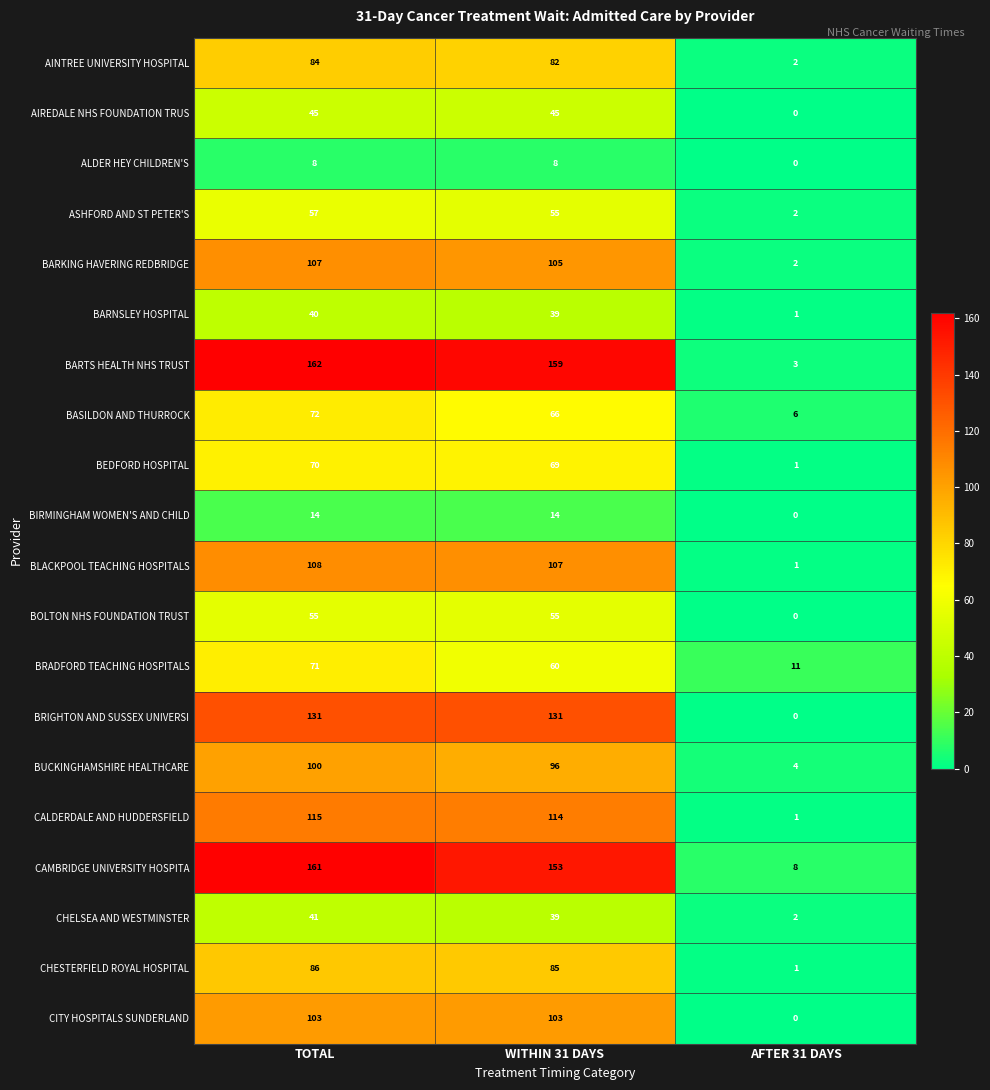

What is the difference between the BRIGHTON AND SUSSEX UNIVERSI values at TOTAL and AFTER 31 DAYS?

131